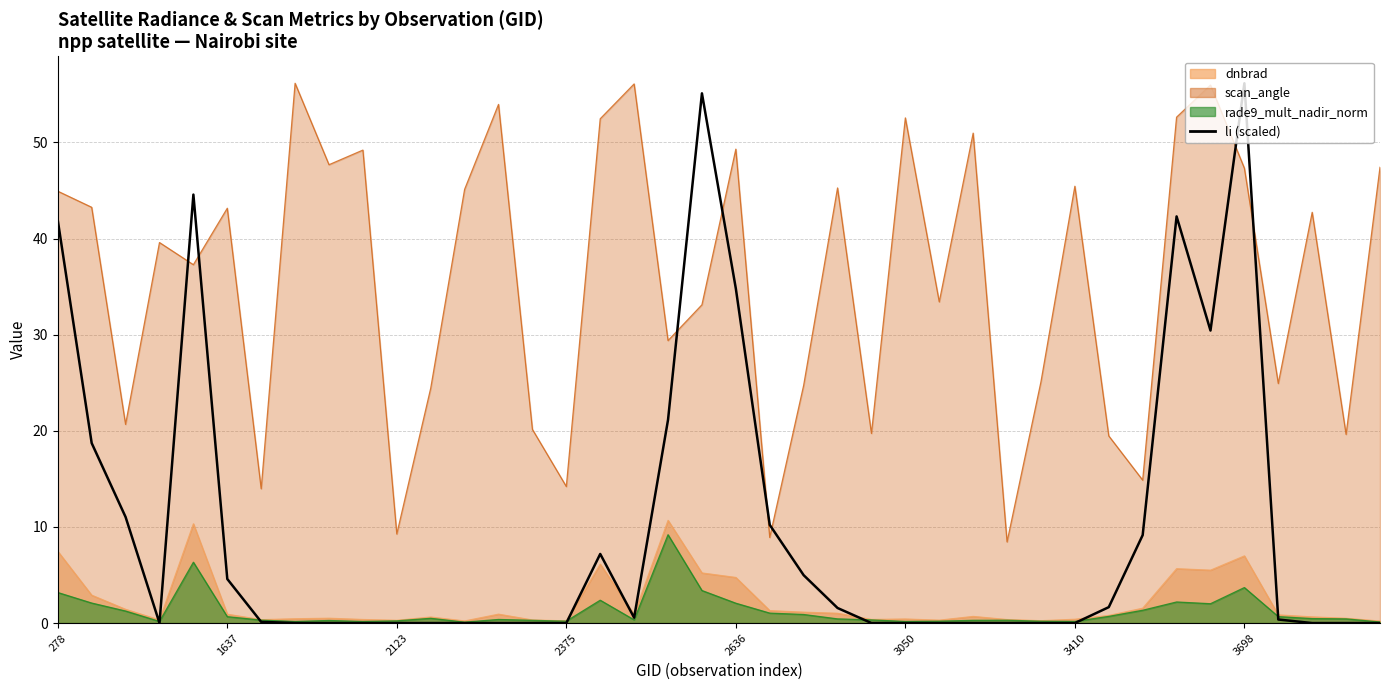

What is the greatest value displayed?

56.1